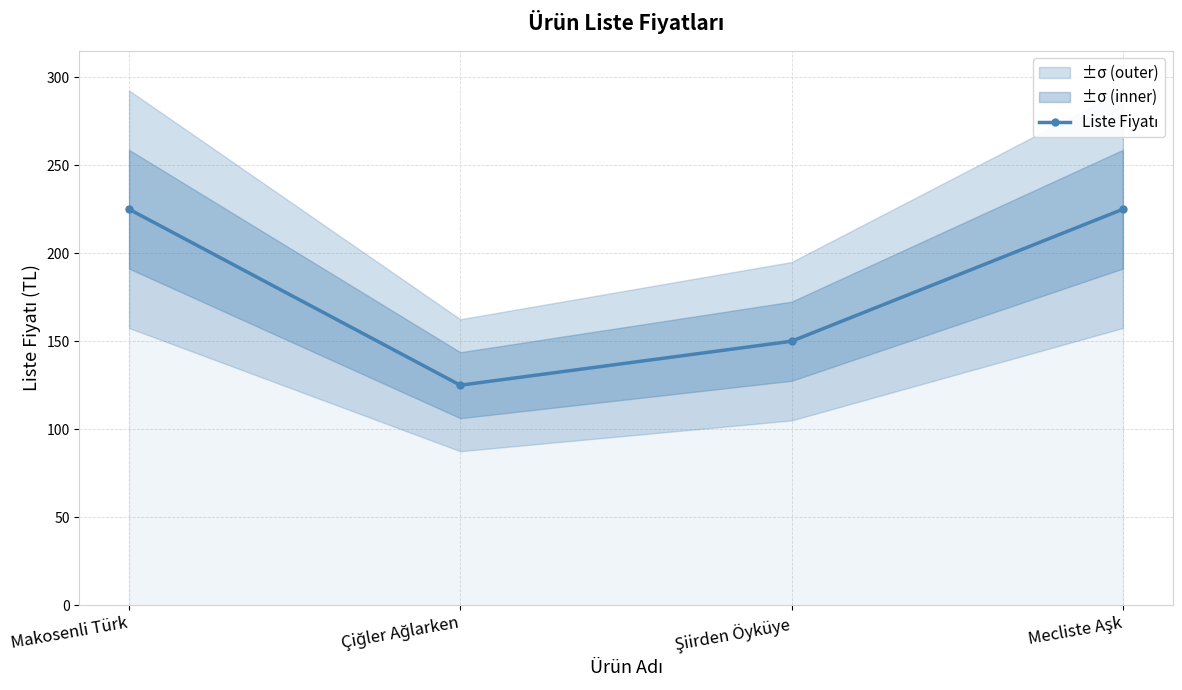

What is the maximum value shown in the chart?

225